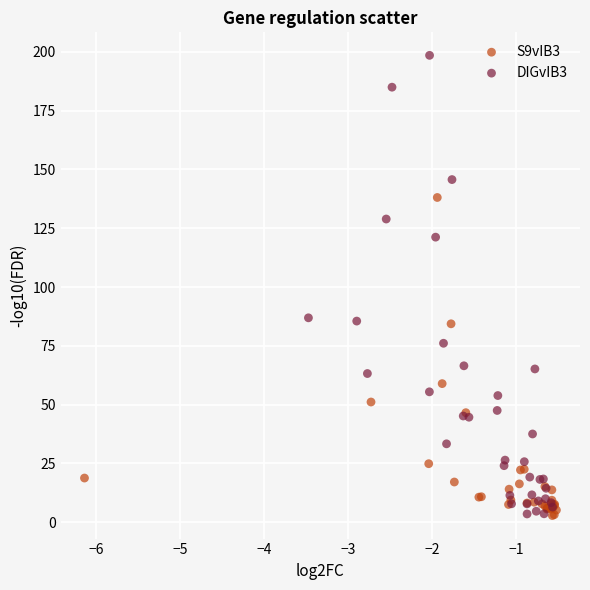

Which series has the largest Y range (max minus min)?

DIGvIB3